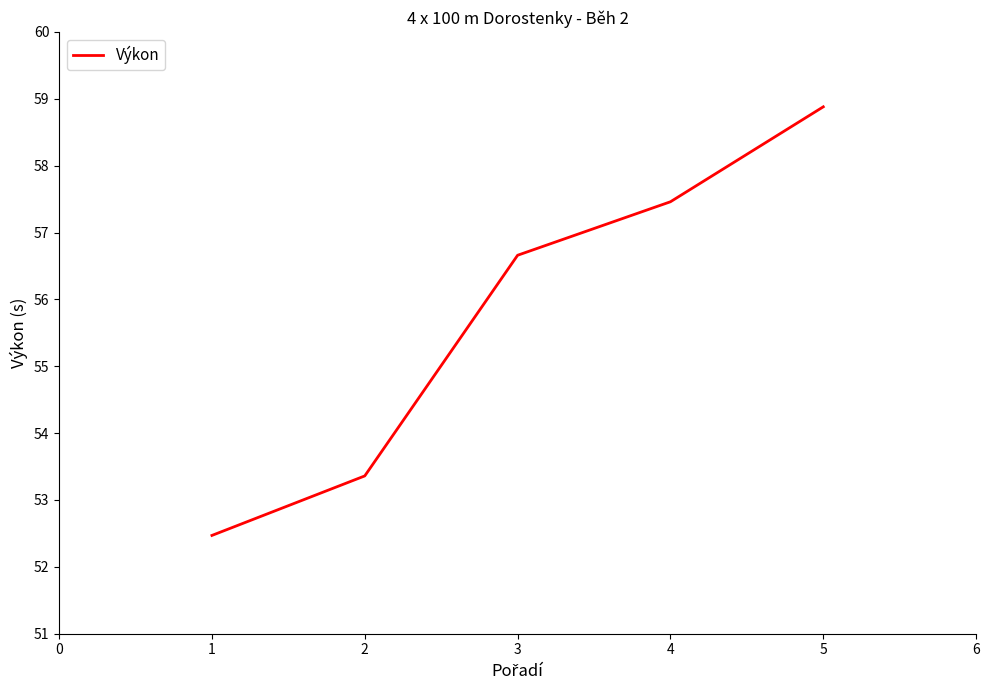

List the labels in order of value, largest first.

5, 4, 3, 2, 1